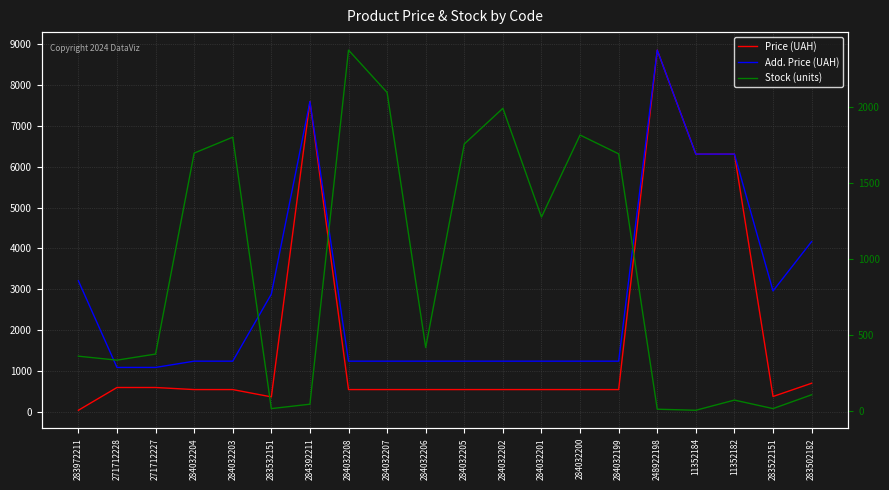

Between which two adjacent categories do Add. Price (UAH) and Stock (units) first intersect?

271712227 and 284032204